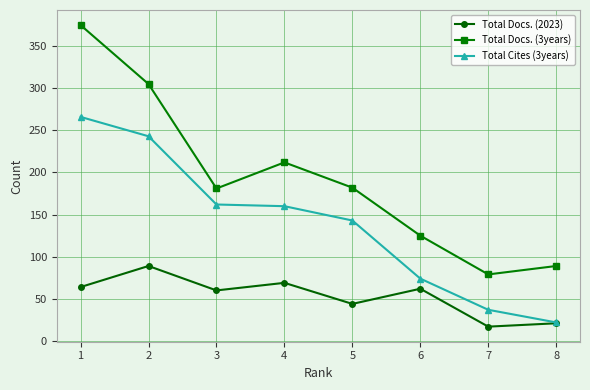

How many lines are shown in the chart?

3